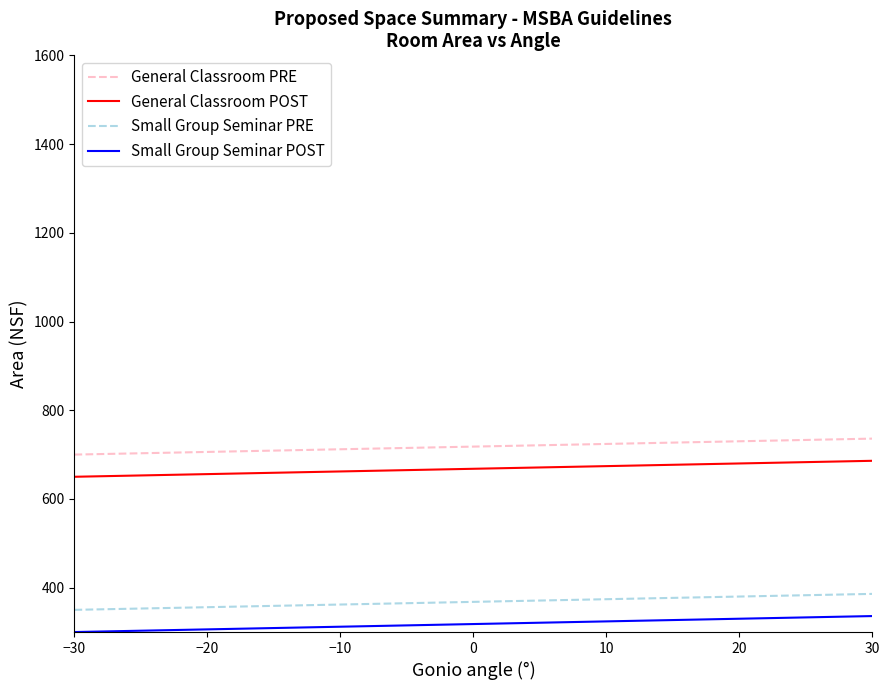

Count the number of data series in this chart.

4